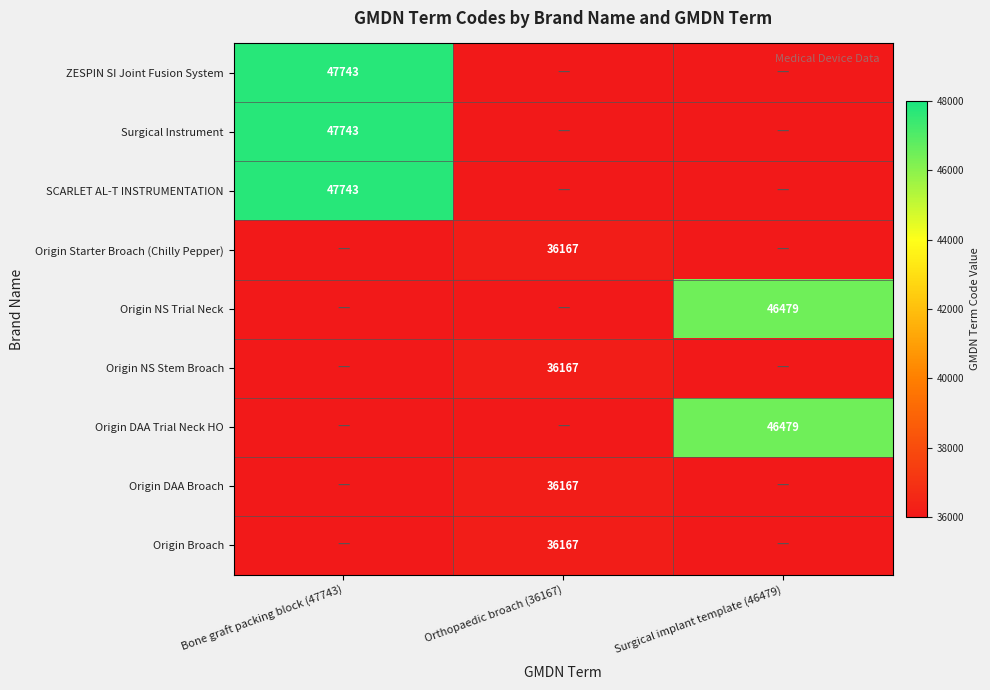

Which has a higher value, Orthopaedic broach (36167) or Bone graft packing block (47743)?

Bone graft packing block (47743)